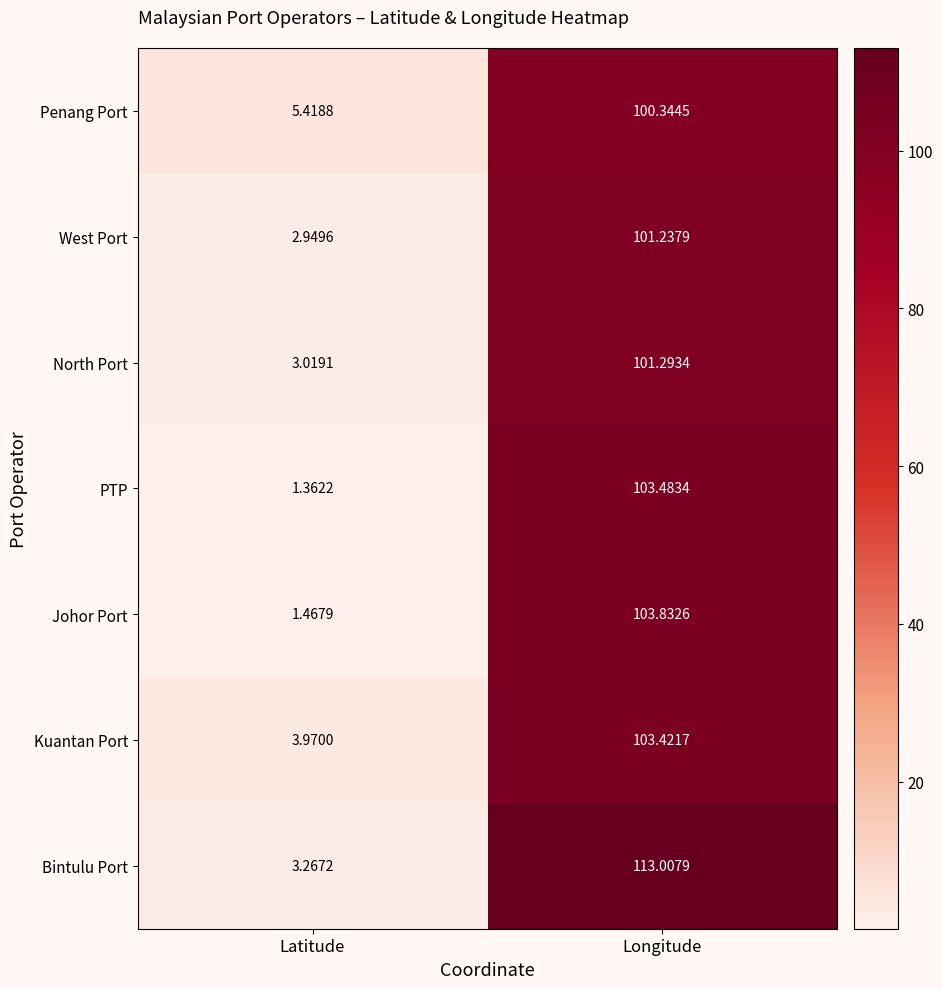

Rank the categories by Johor Port value from lowest to highest.

Latitude, Longitude